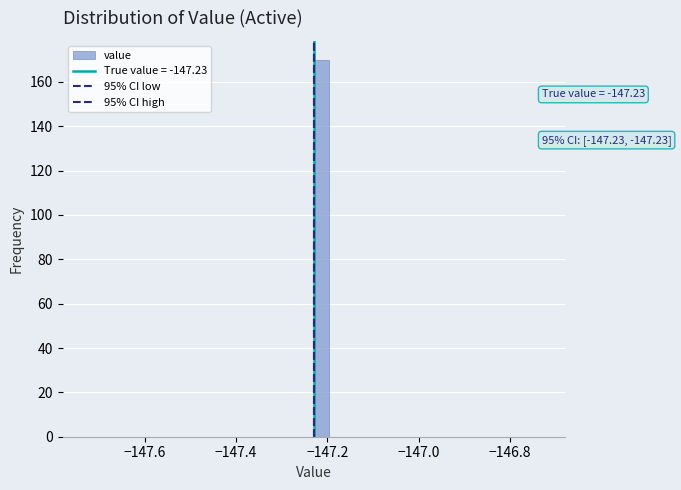

Around what value on the x-axis is the tallest bar? Give the approximate position of its centre, as read against the axis.

-147.22